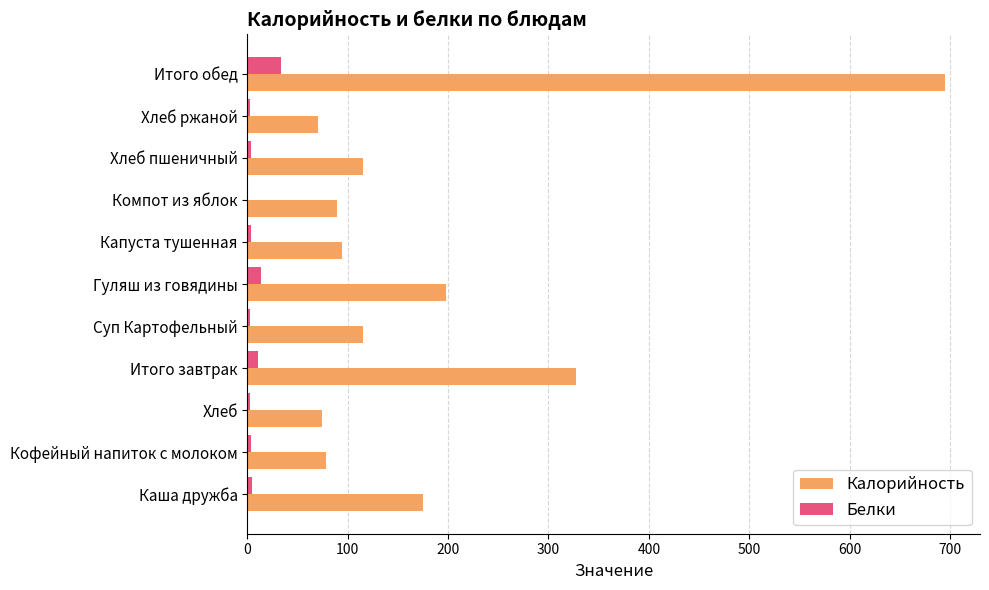

What are all the series names shown in the legend?

Калорийность, Белки